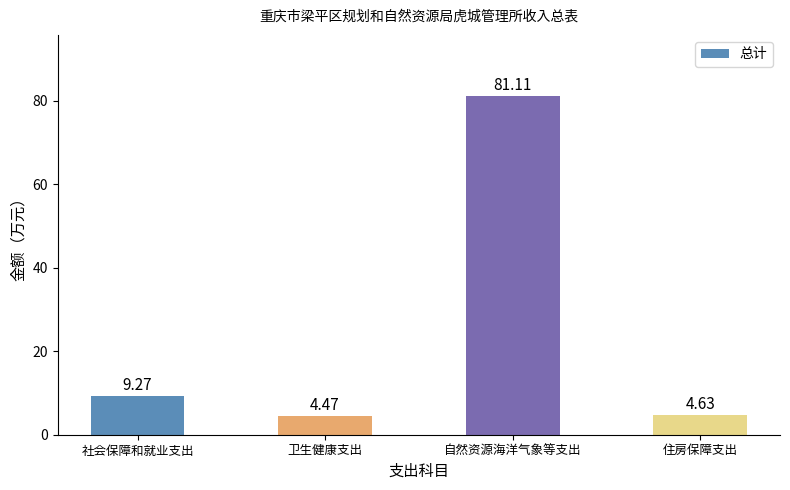

At which label does the data first exceed 9?

社会保障和就业支出